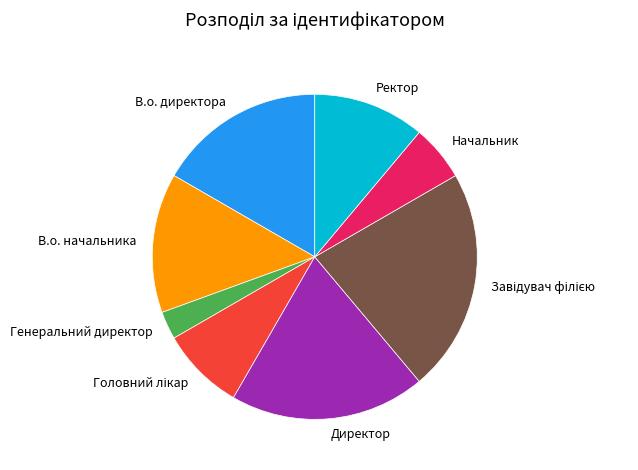

The В.о. директора slice represents 17% of the pie. True or false?

True